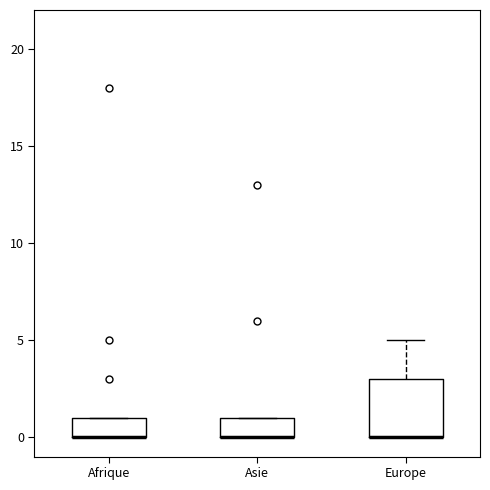

Reading left to right, read every box against the y-axis: the position of its median line, the range the box covers, and the ends of its whiskers. The values are not printed on the chart, so give them approximately, as read against the axis.

Afrique: median 0 (drawn on the box's lower edge), box 0 to 1, whiskers 0 to 1
Asie: median 0 (drawn on the box's lower edge), box 0 to 1, whiskers 0 to 1
Europe: median 0 (drawn on the box's lower edge), box 0 to 3, whiskers 0 to 5